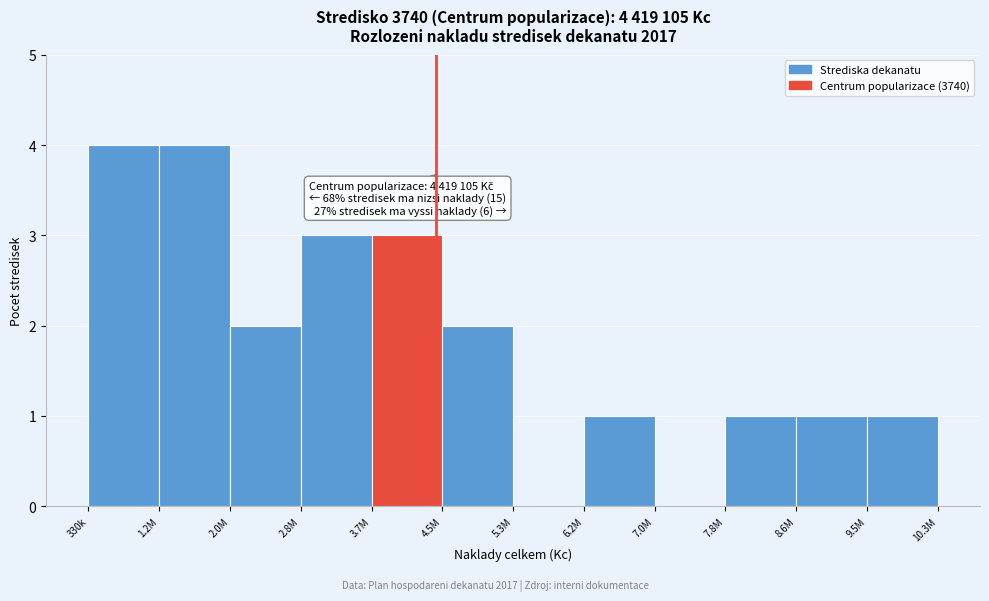

Reading left to right, extract all data points from this chart.

330k=4	1.2M=4	2.0M=2	2.8M=3	3.7M=3	4.5M=2	5.3M=0	6.2M=1	7.0M=0	7.8M=1	8.6M=1	9.5M=1